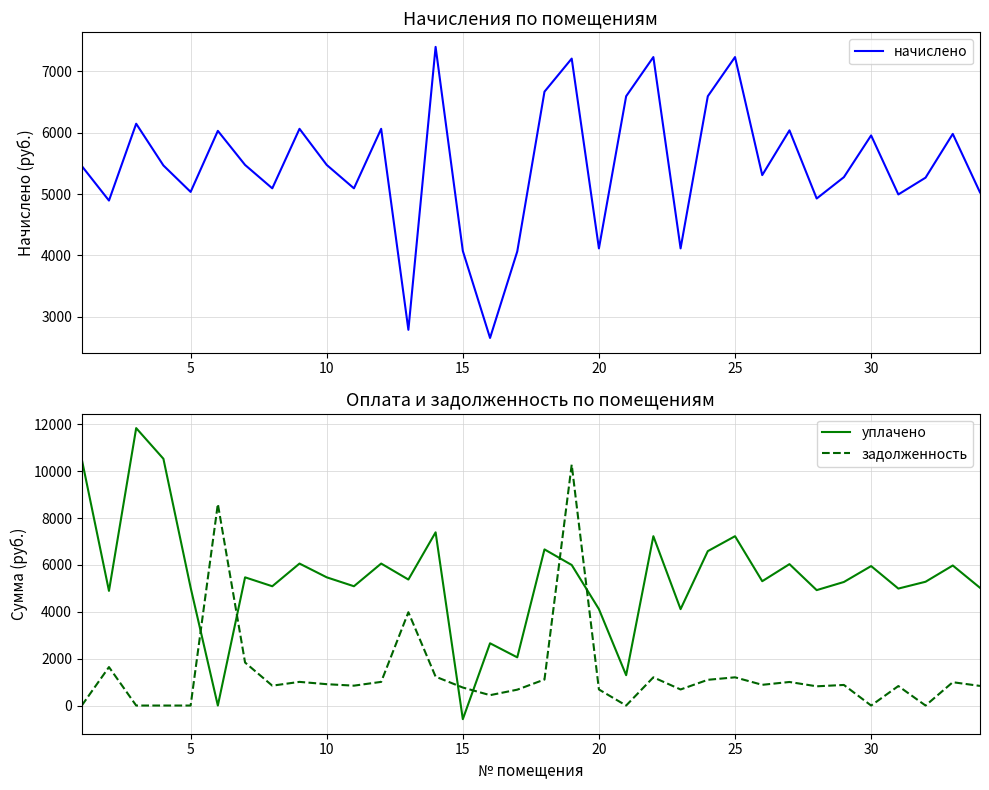

What is the minimum value for уплачено?

-581.5